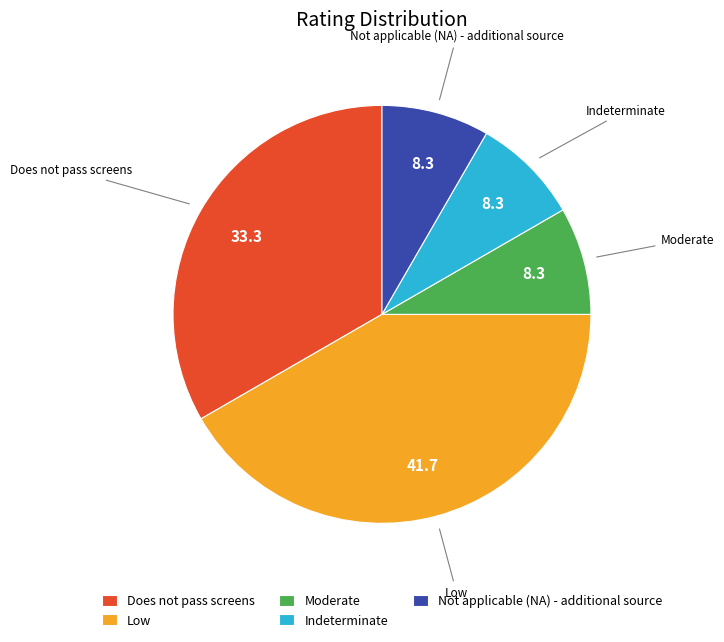

What is the ratio of the value at Does not pass screens to the value at Not applicable (NA) - additional source?

4.0